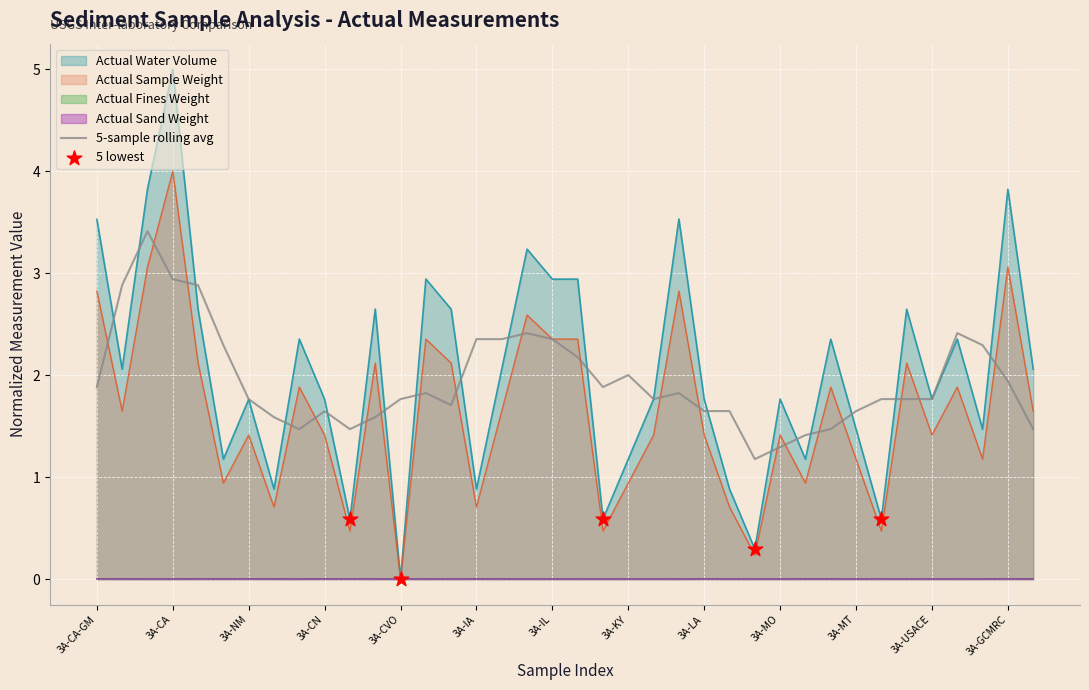

Is the value of Actual Sample Weight at 3C-MT greater than the value of Actual Sand Weight at 3C-CA?

Yes